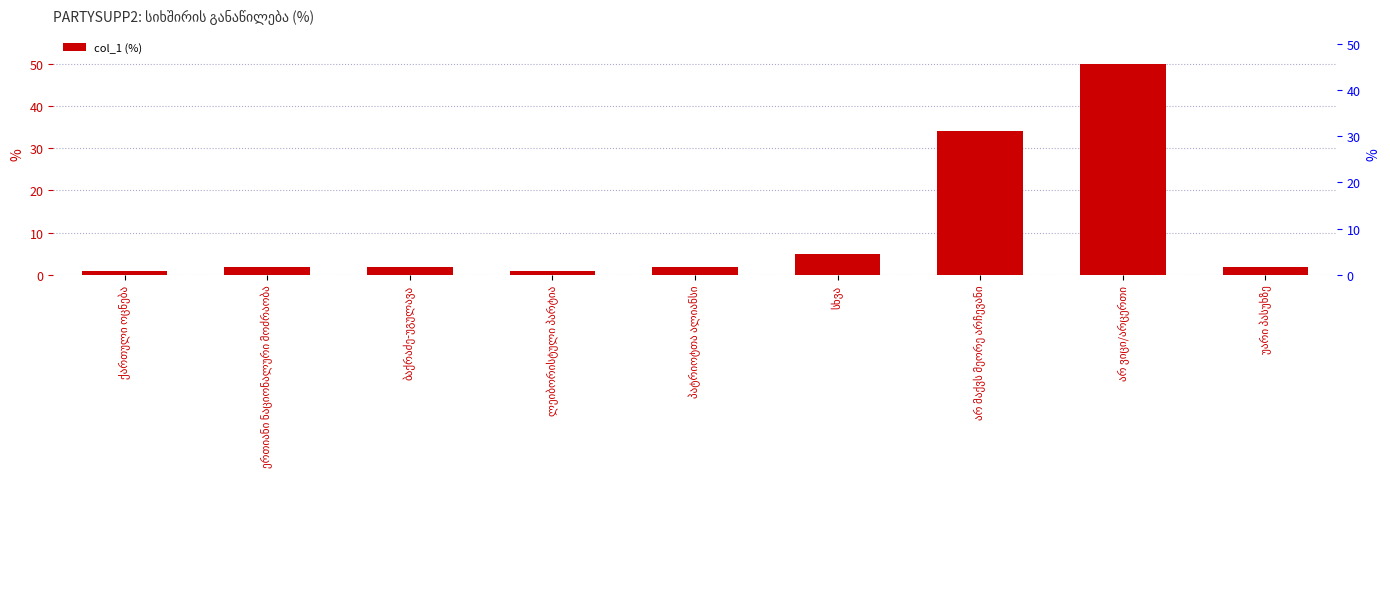

At which category does the chart reach its minimum across all series?

ქართული ოცნება